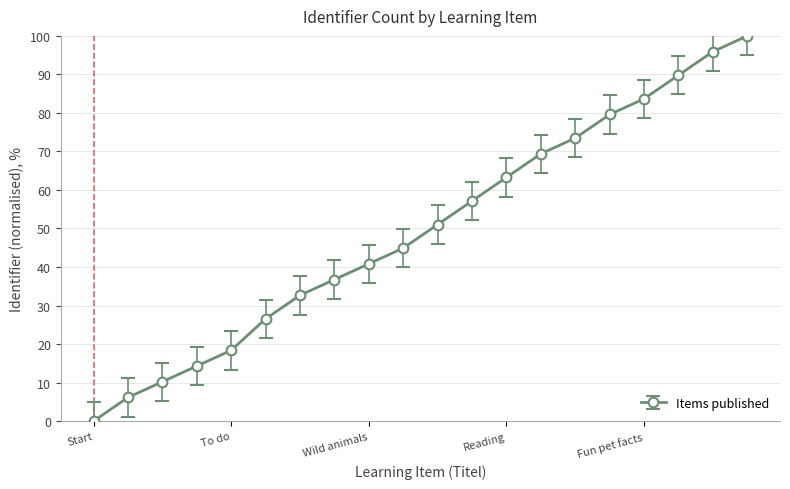

How many categories are shown in the chart?

20